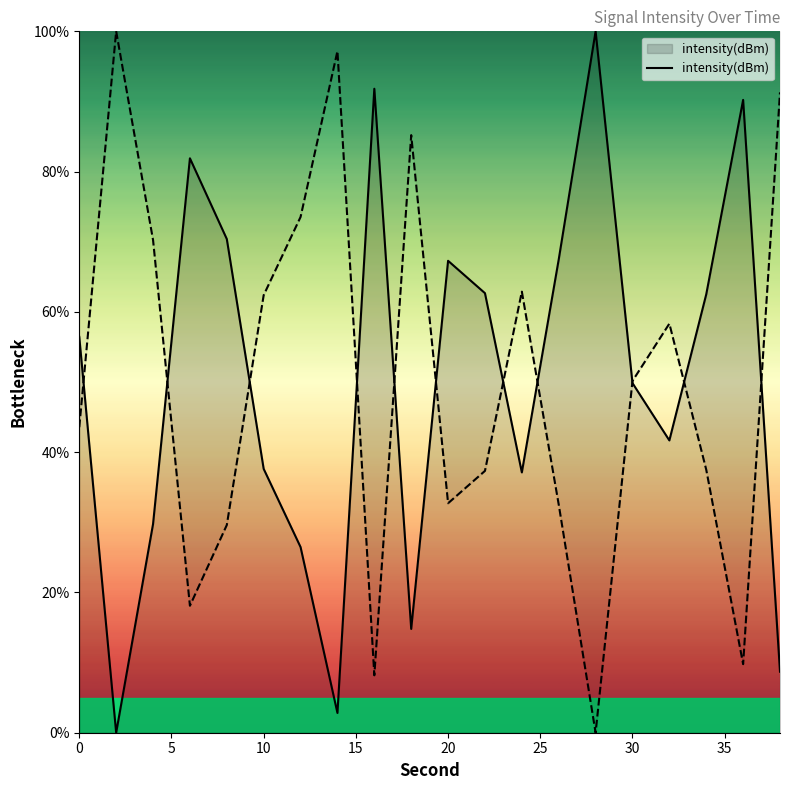

True or false: intensity(dBm) has a value of 37.6 at 10.

True